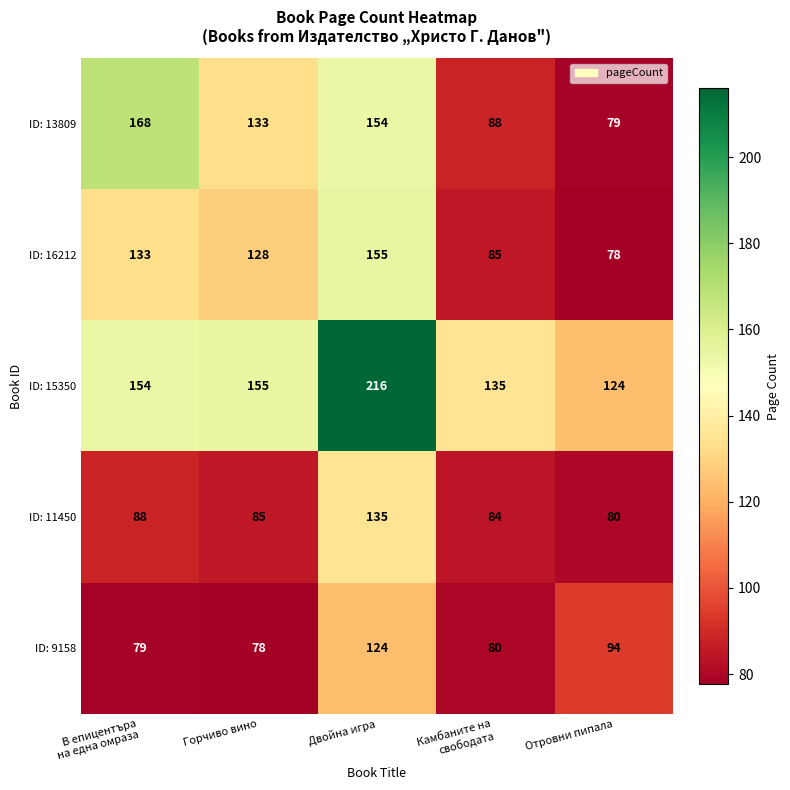

At В епицентъра
на една омраза, list the series in order from largest to smallest.

ID: 13809, ID: 15350, ID: 16212, ID: 11450, ID: 9158